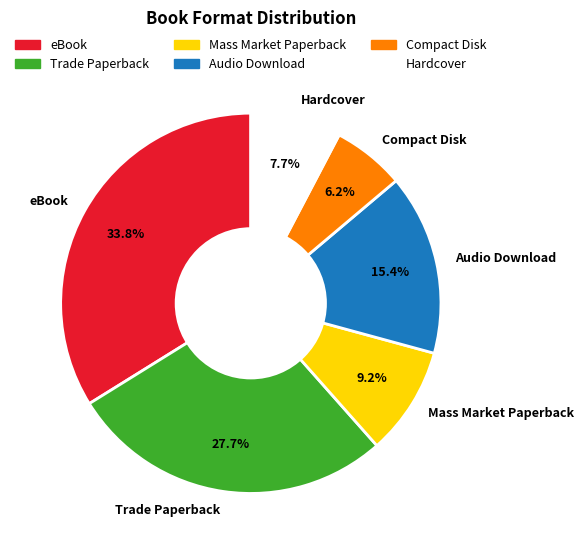

Does Compact Disk represent more than half of the total?

No